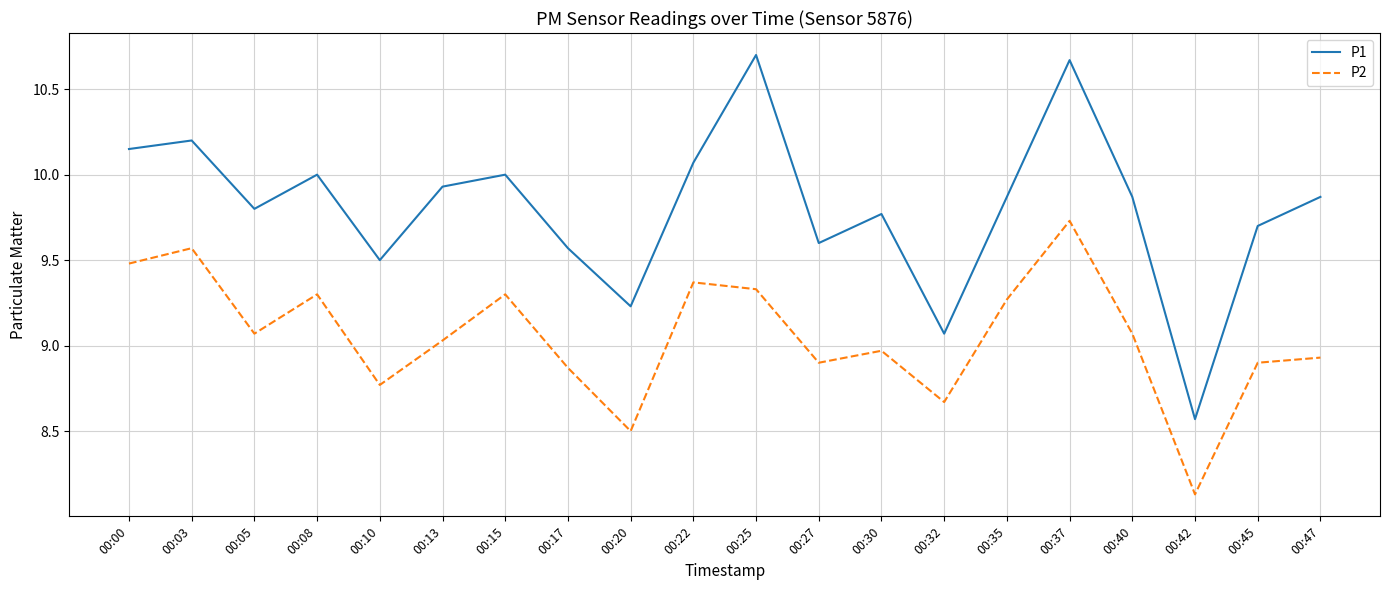

Is this an area chart (filled region under the line)?

No